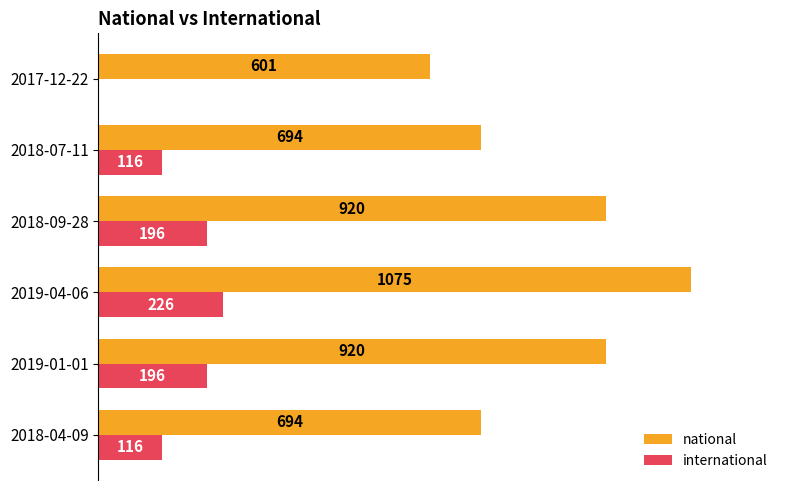

Which category has the highest value in the international series?

2019-04-06